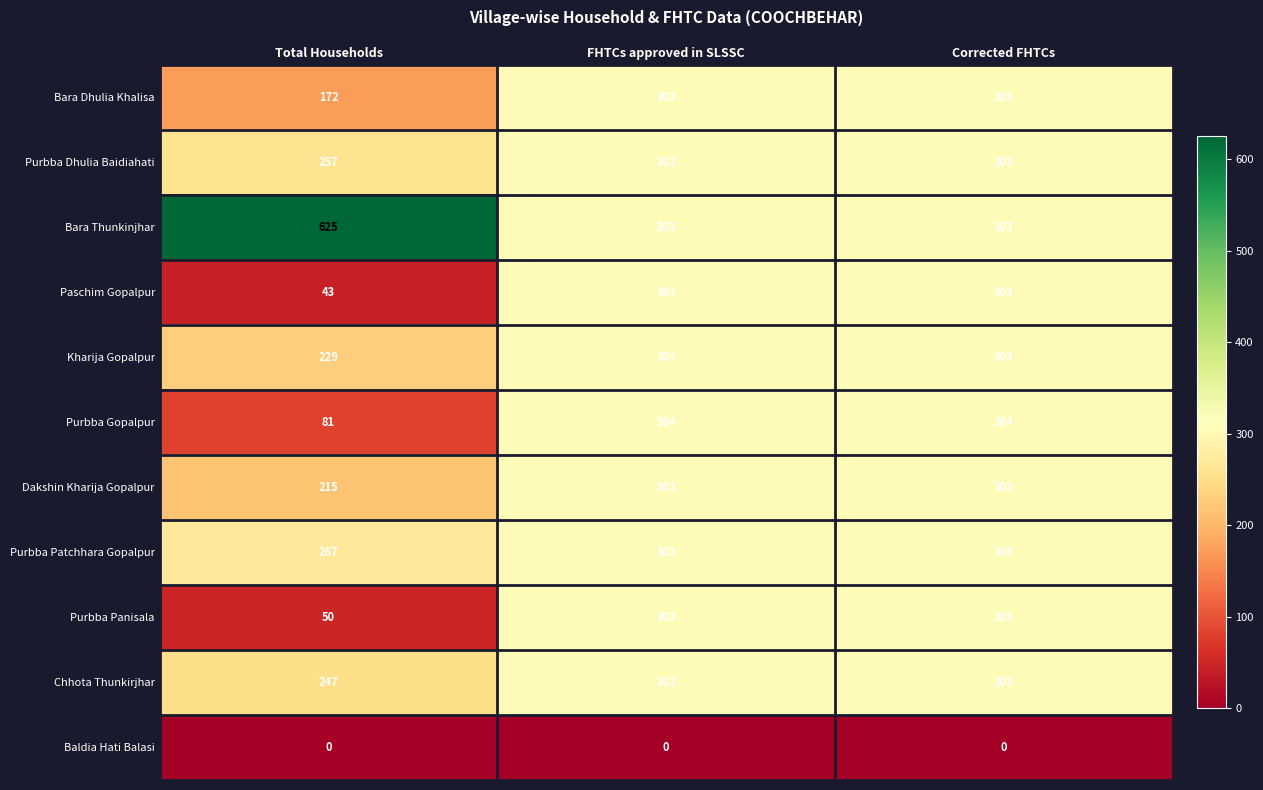

Is the value of Kharija Gopalpur at Corrected FHTCs greater than the value of Bara Dhulia Khalisa at Total Households?

Yes